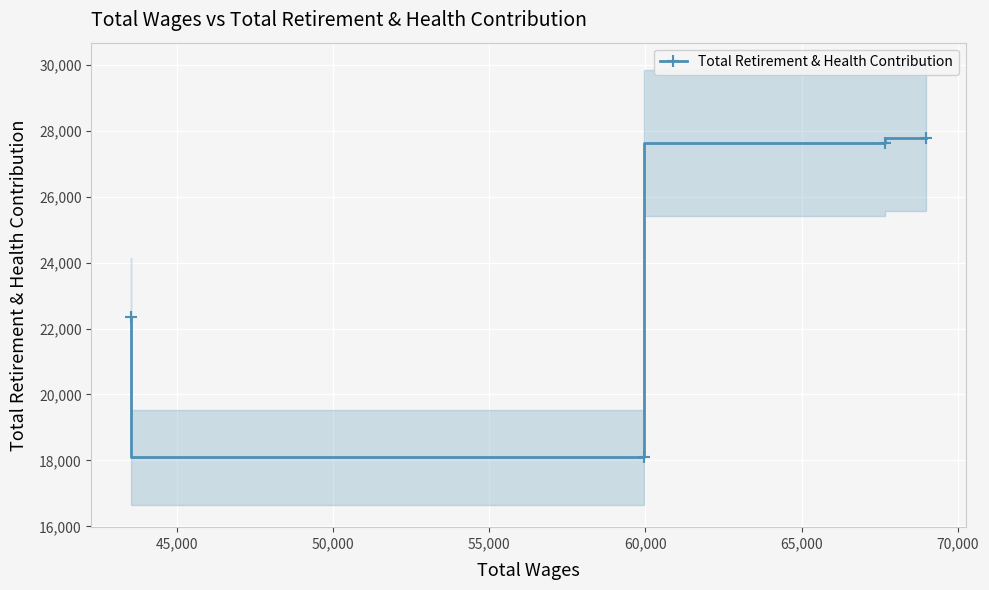

What is the minimum value for Total Retirement & Health Contribution?

18090